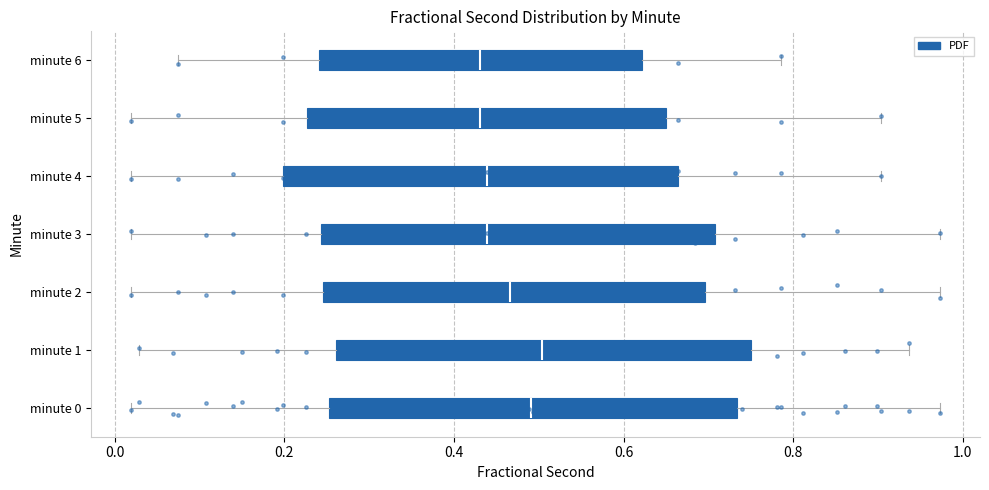

Where does the left whisker of the box for minute 6 end on the x-axis? The values are not printed on the chart, so give them approximately, as read against the axis.

0.08